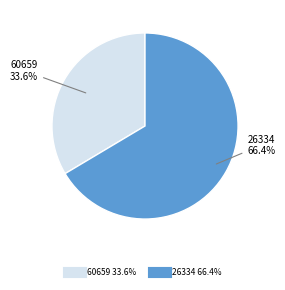

Is there a majority slice in this chart?

Yes